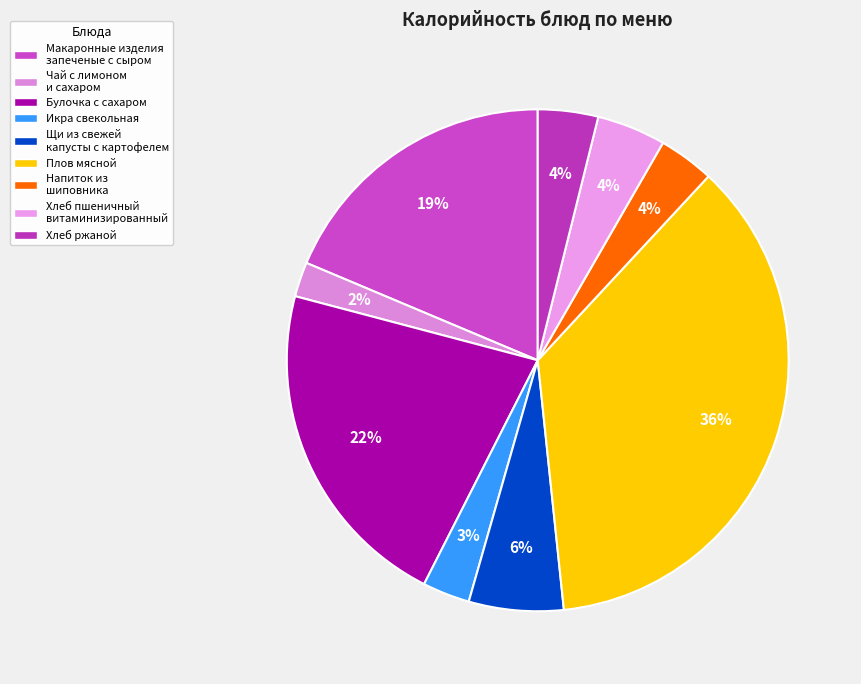

What percentage is the Плов мясной slice, to the nearest percent?

36%